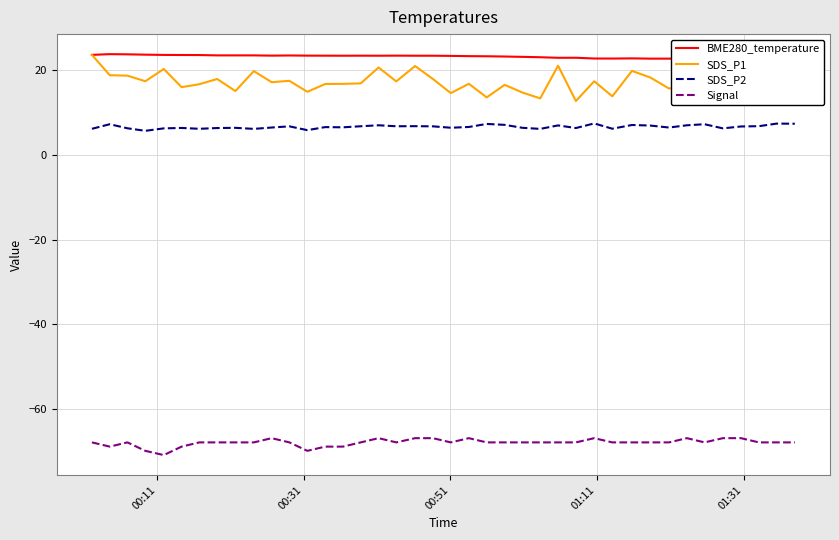

Which series has the widest spread of values?

SDS_P1